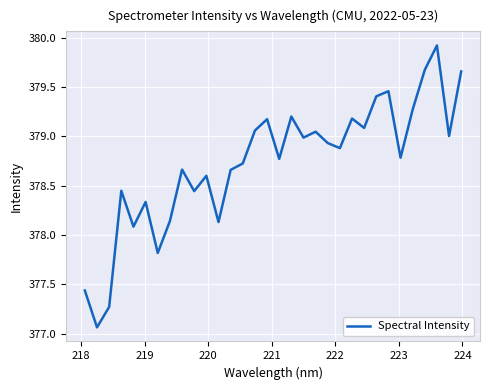

What is the minimum value shown in the chart?

377.1